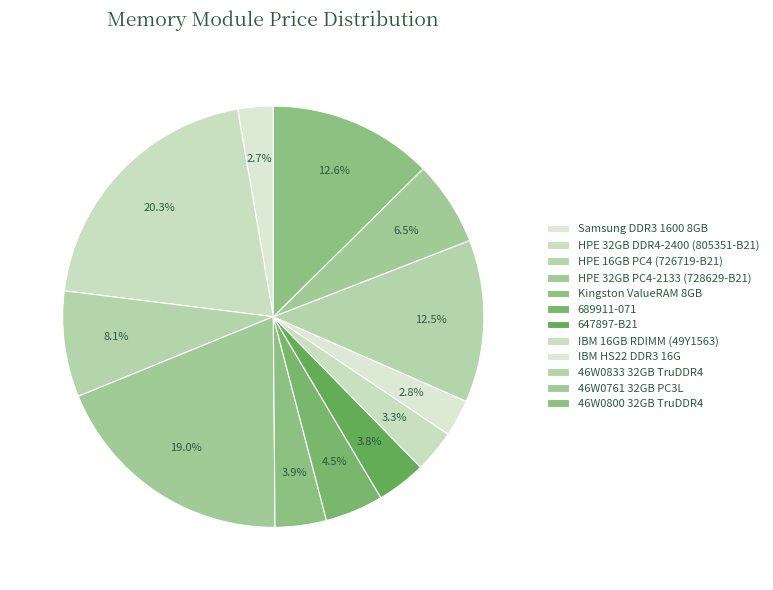

Count the number of slices in the pie.

12